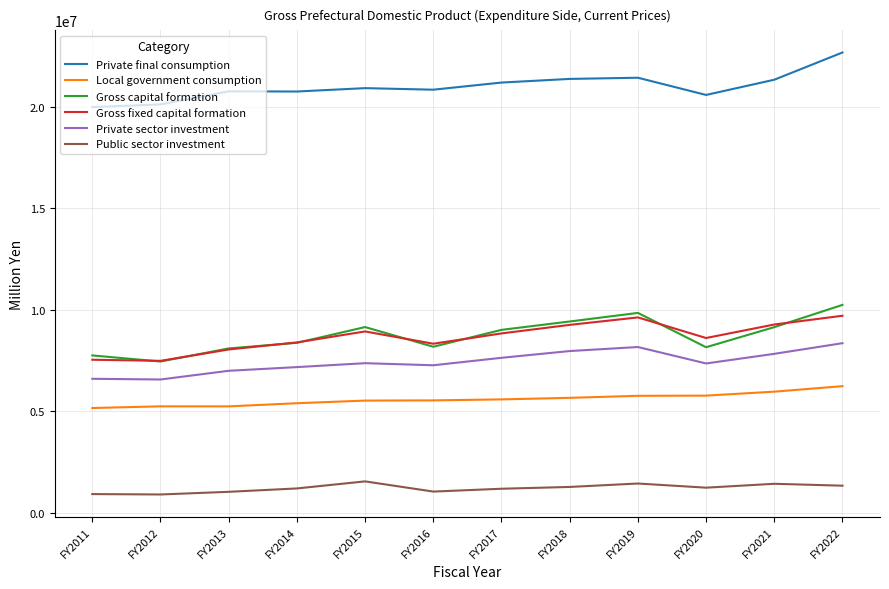

In Local government consumption, how many points are higher than both neighbors (excluding endpoints)?

1